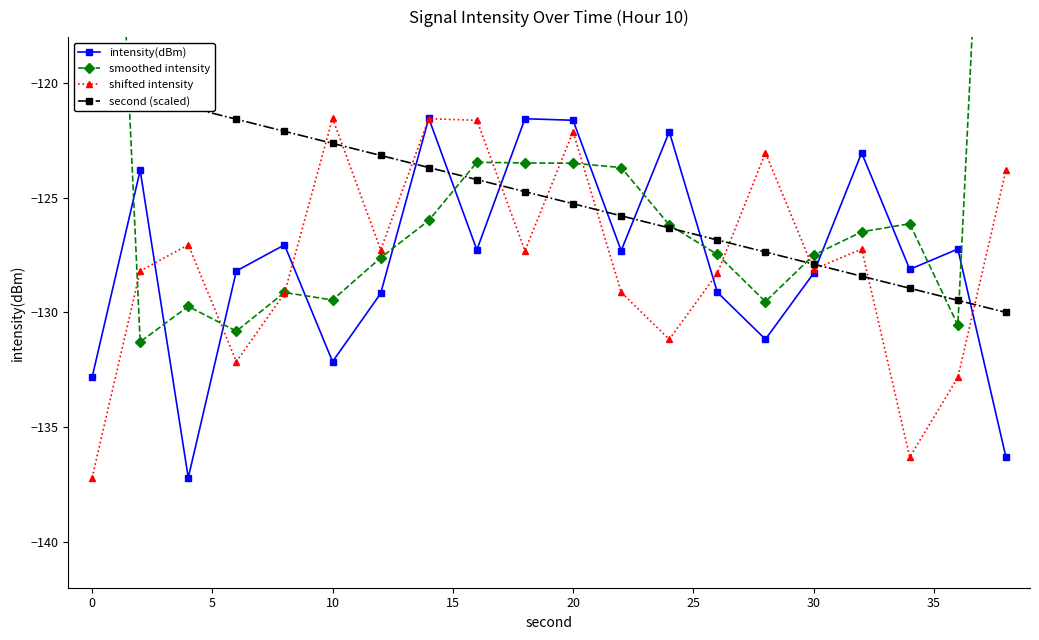

Is the value of intensity(dBm) at 0 greater than the value of shifted intensity at 10?

No